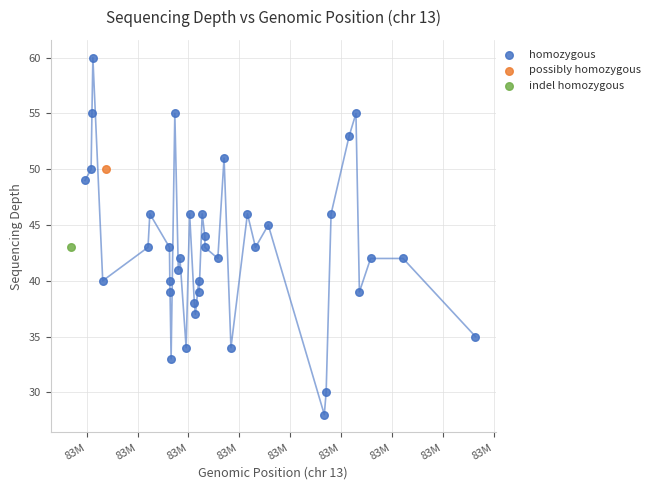

What are all the series names shown in the legend?

homozygous, possibly homozygous, indel homozygous